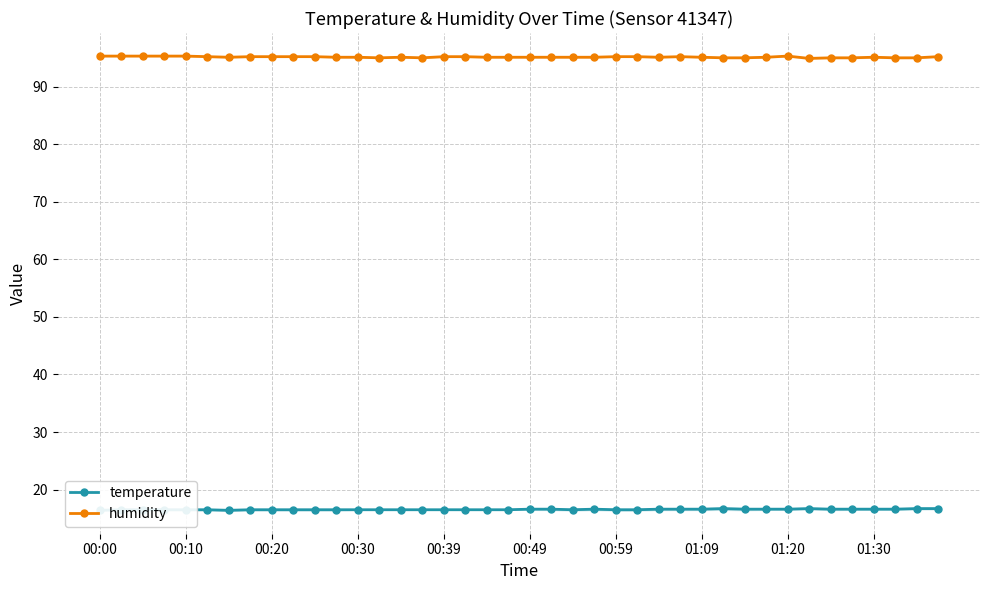

What is the spread (max minus min) of values at 22?

78.6